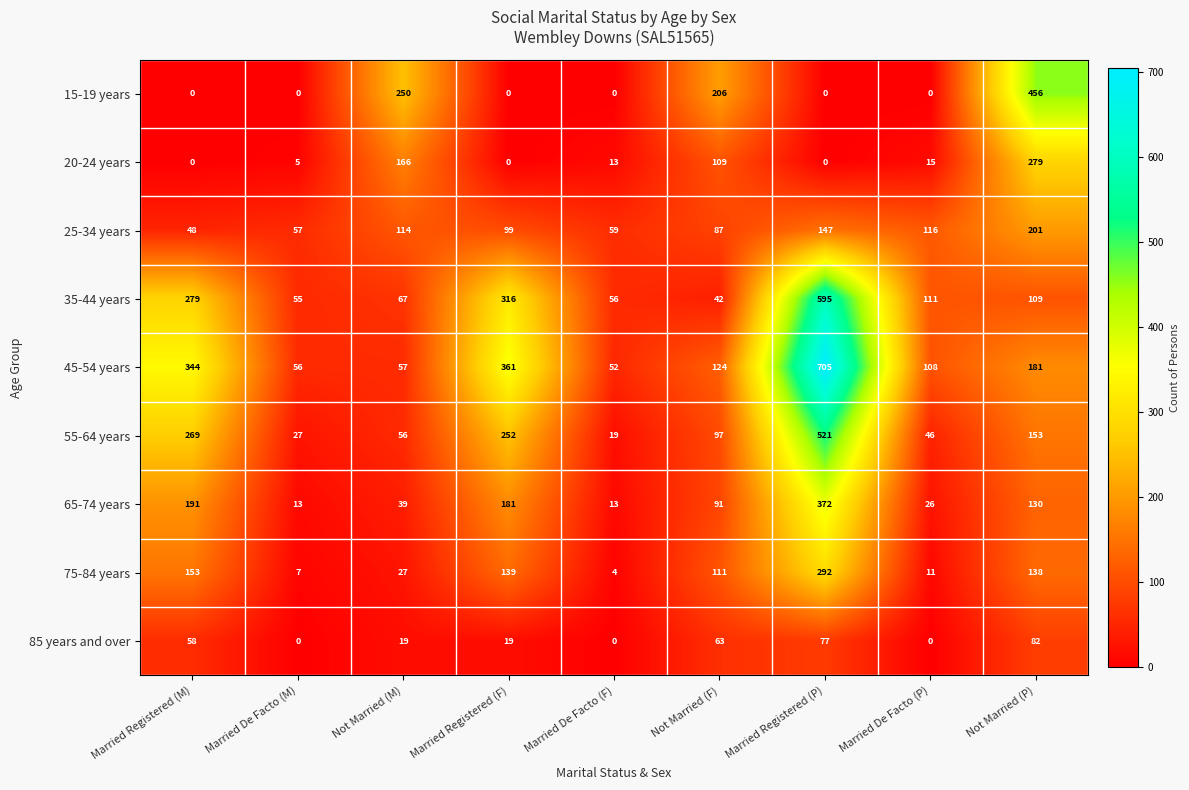

At which category does the chart reach its peak across all series?

Married Registered (P)